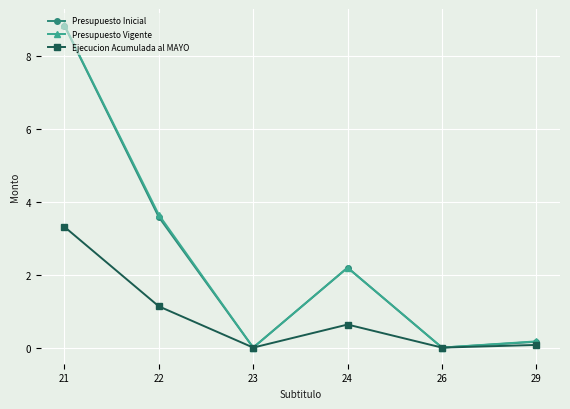

Which series has the widest spread of values?

Presupuesto Vigente